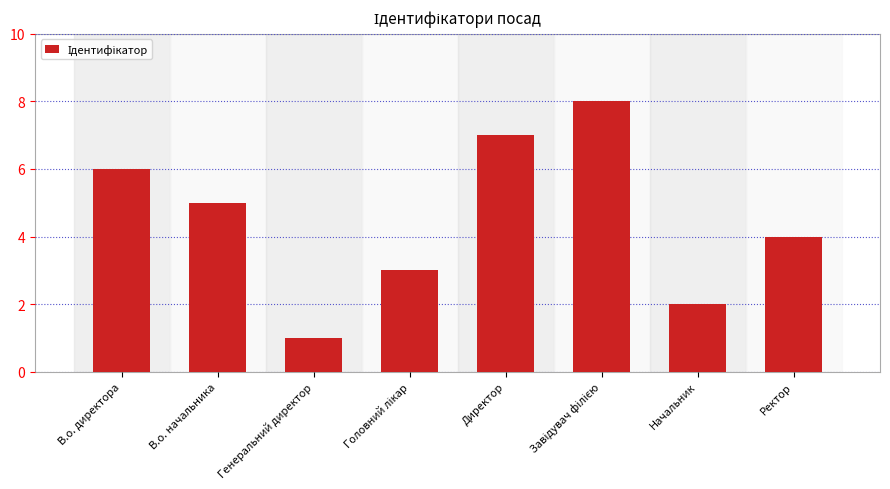

What is the change in value from Генеральний директор to Ректор?

+3